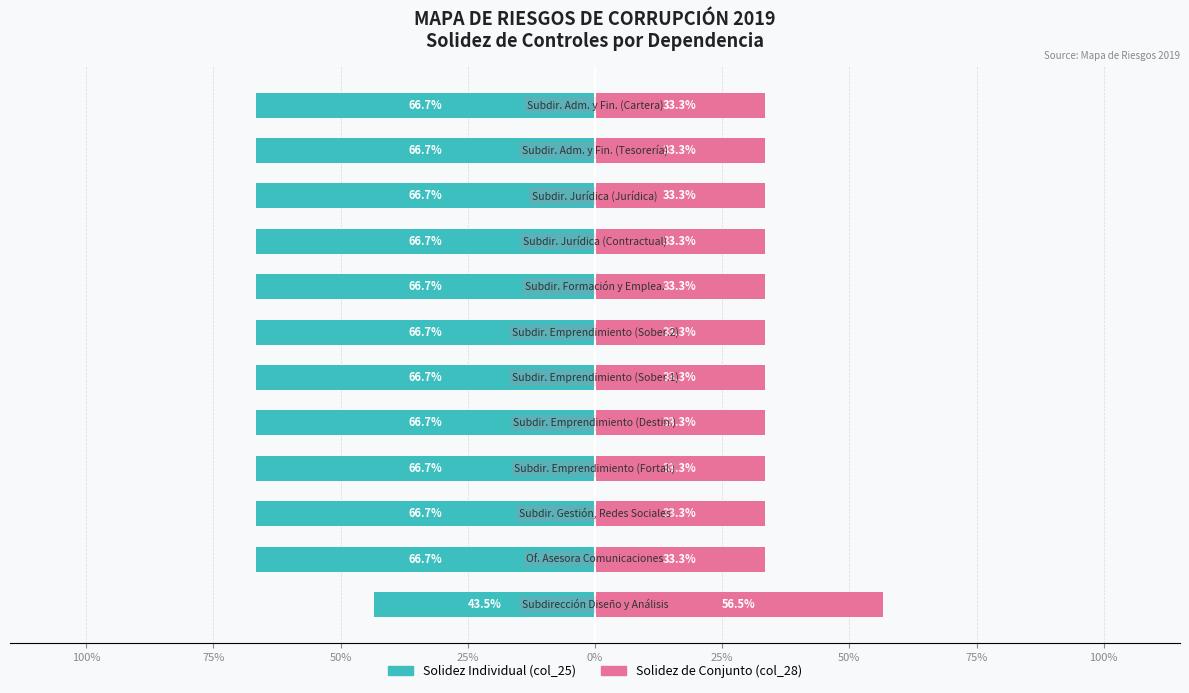

Which series has the largest range (max minus min)?

Solidez de Conjunto (col_28)